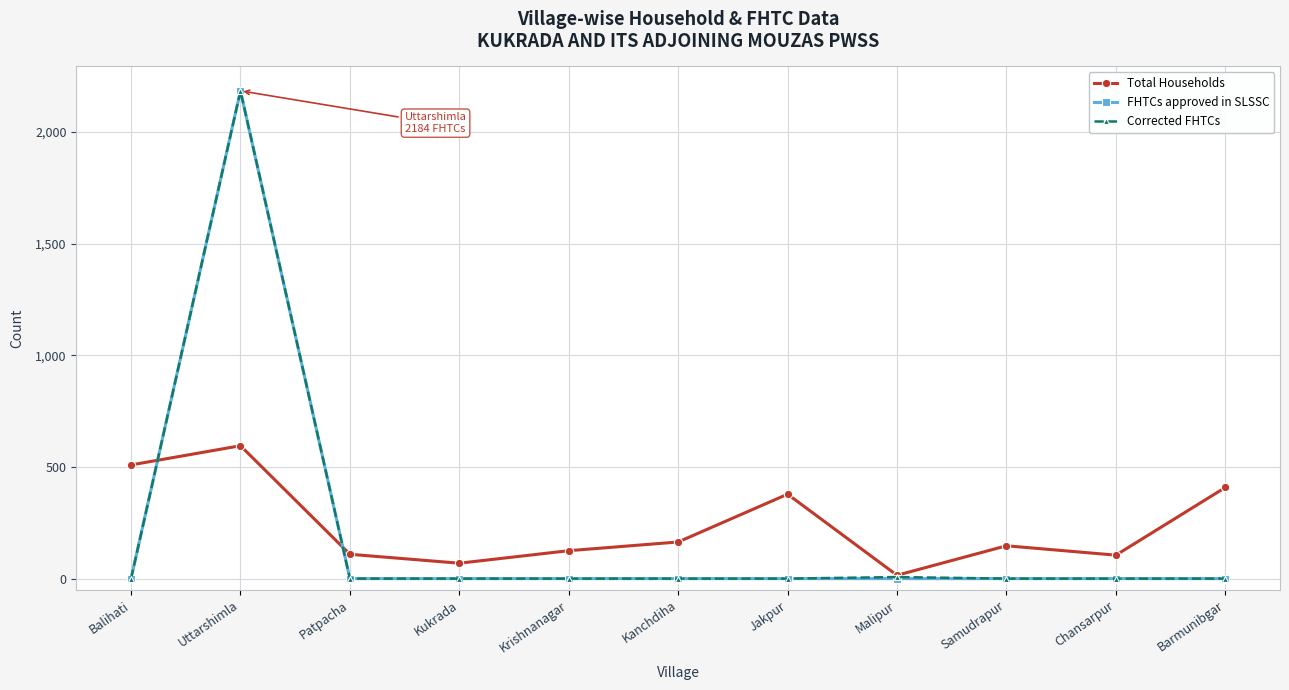

What is the difference between the highest and lowest values at Barmunibgar?

408